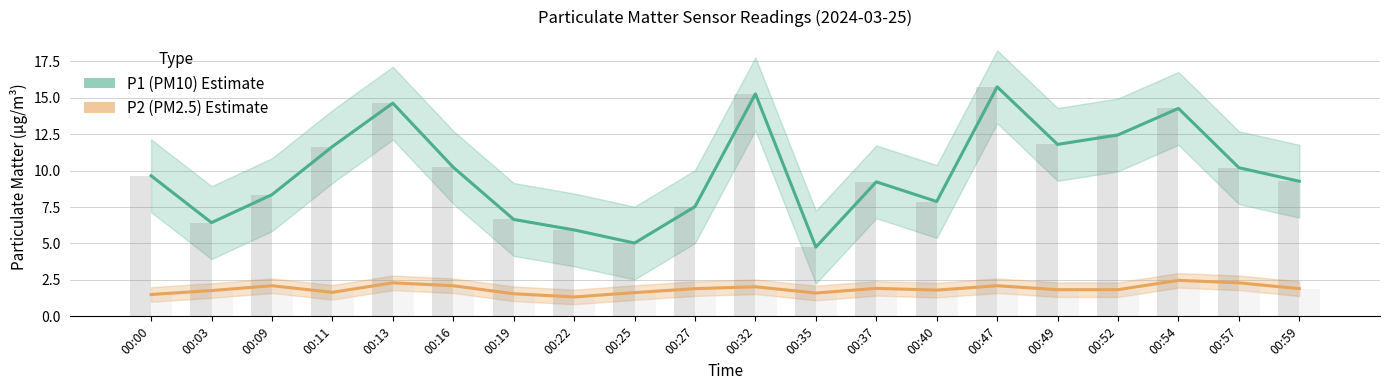

Reading left to right, list all the values displayed in this chart.

P1 (PM10): 9.7	6.4	8.3	11.7	14.6	10.2	6.7	5.9	5.0	7.5	15.3	4.8	9.2	7.9	15.8	11.8	12.4	14.3	10.2	9.3
P2 (PM2.5): 1.5	1.8	2.1	1.6	2.3	2.1	1.6	1.3	1.6	1.9	2.0	1.6	1.9	1.8	2.1	1.8	1.8	2.5	2.3	1.9